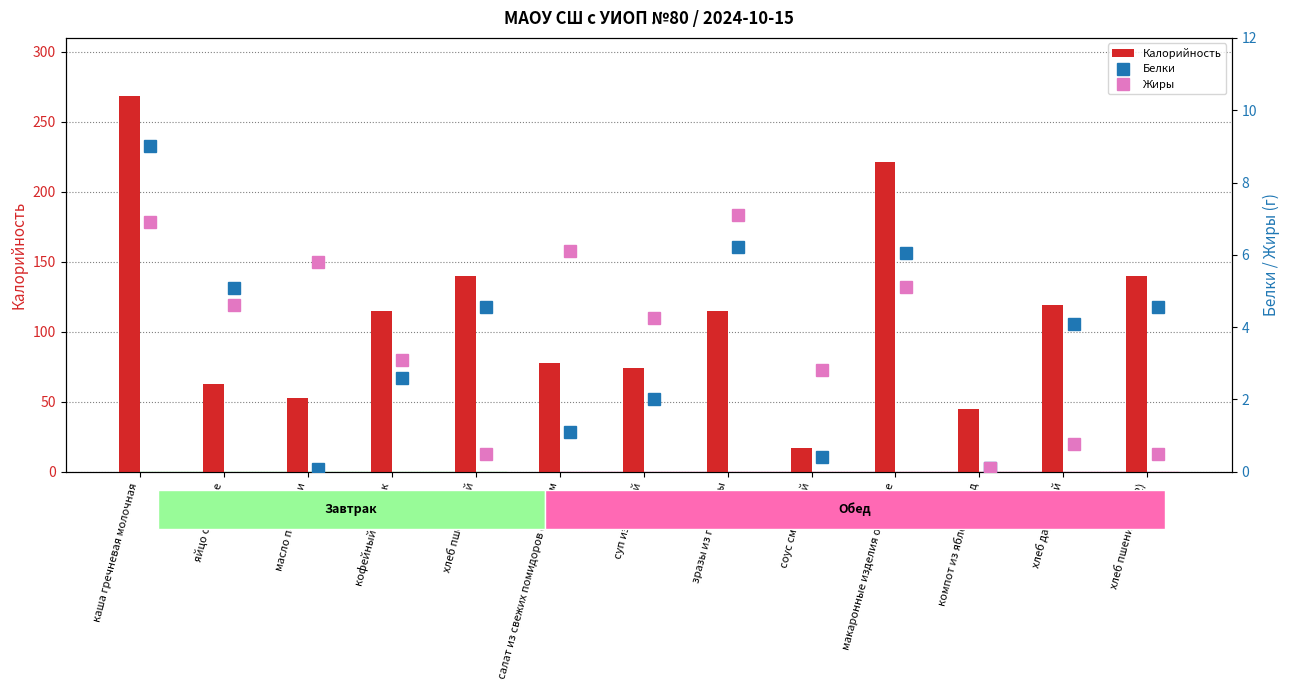

What is the difference between the Калорийность values at салат из свежих помидоров с перцем and каша гречневая молочная?

191.1